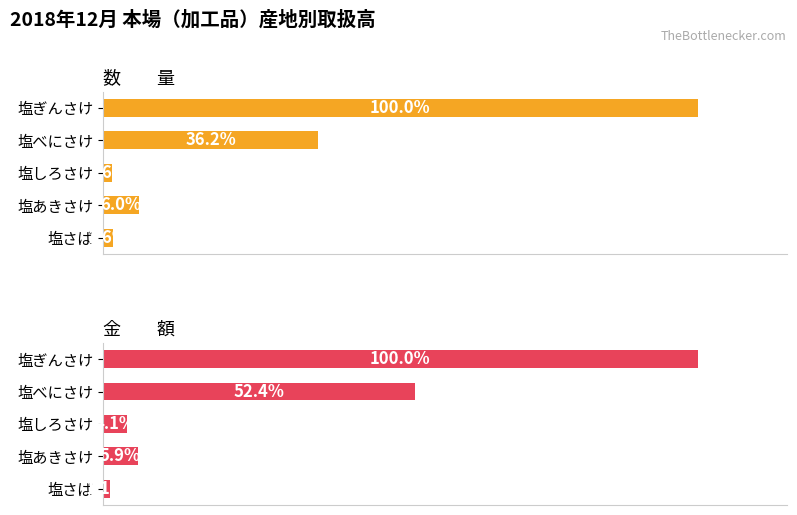

Is it true that 金　　額 equals 129916356 at 塩ぎんさけ?

False